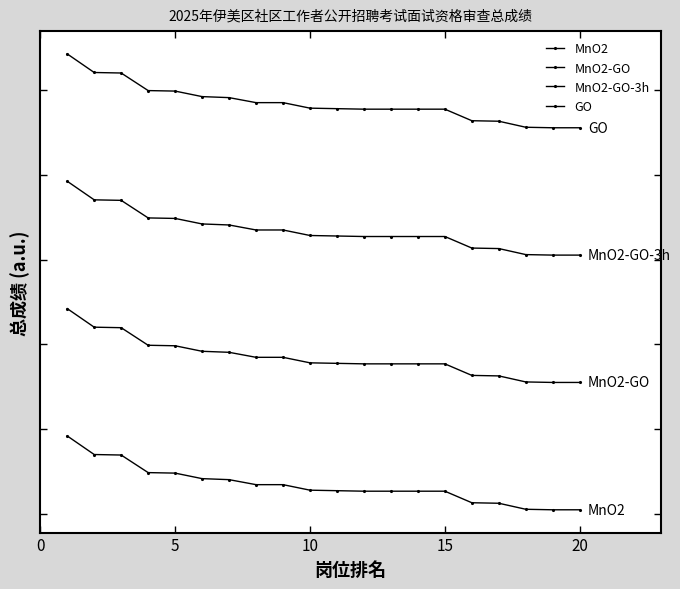

Which series has the largest total across all categories?

GO